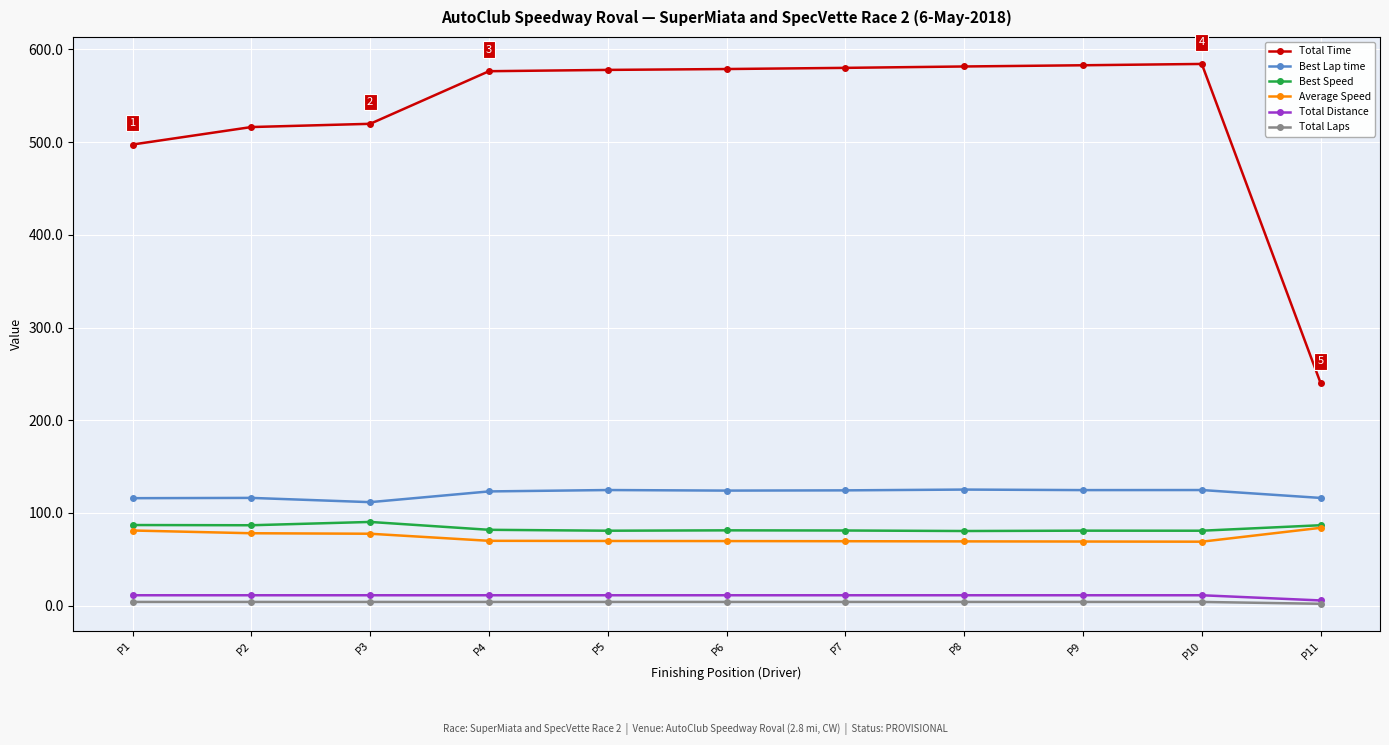

At P7, list the series in order from smallest to largest.

Total Laps, Total Distance, Average Speed, Best Speed, Best Lap time, Total Time